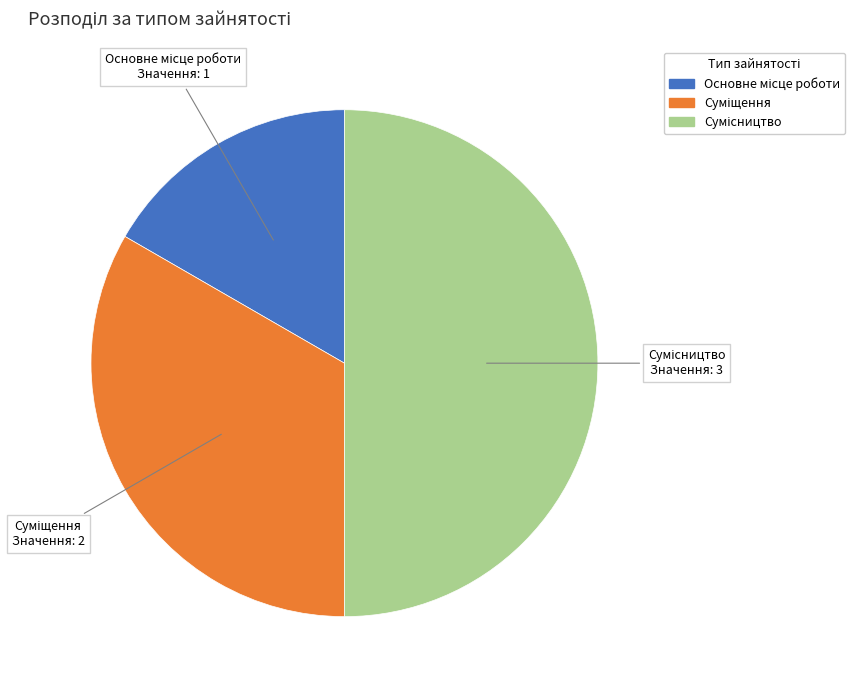

True or false: Сумісництво accounts for 57% of the total.

False